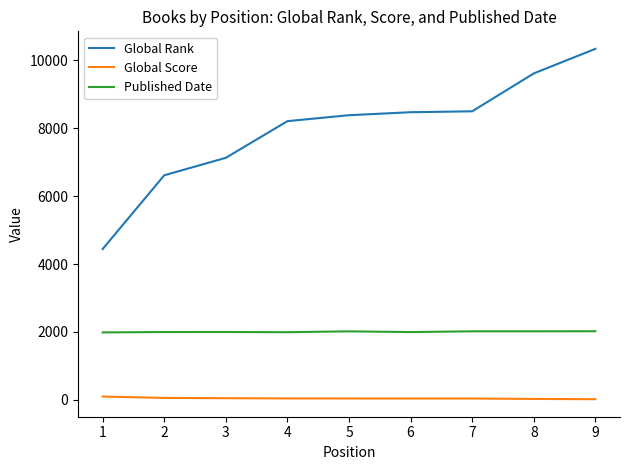

Rank the series by their maximum value, from lowest to highest.

Global Score, Published Date, Global Rank